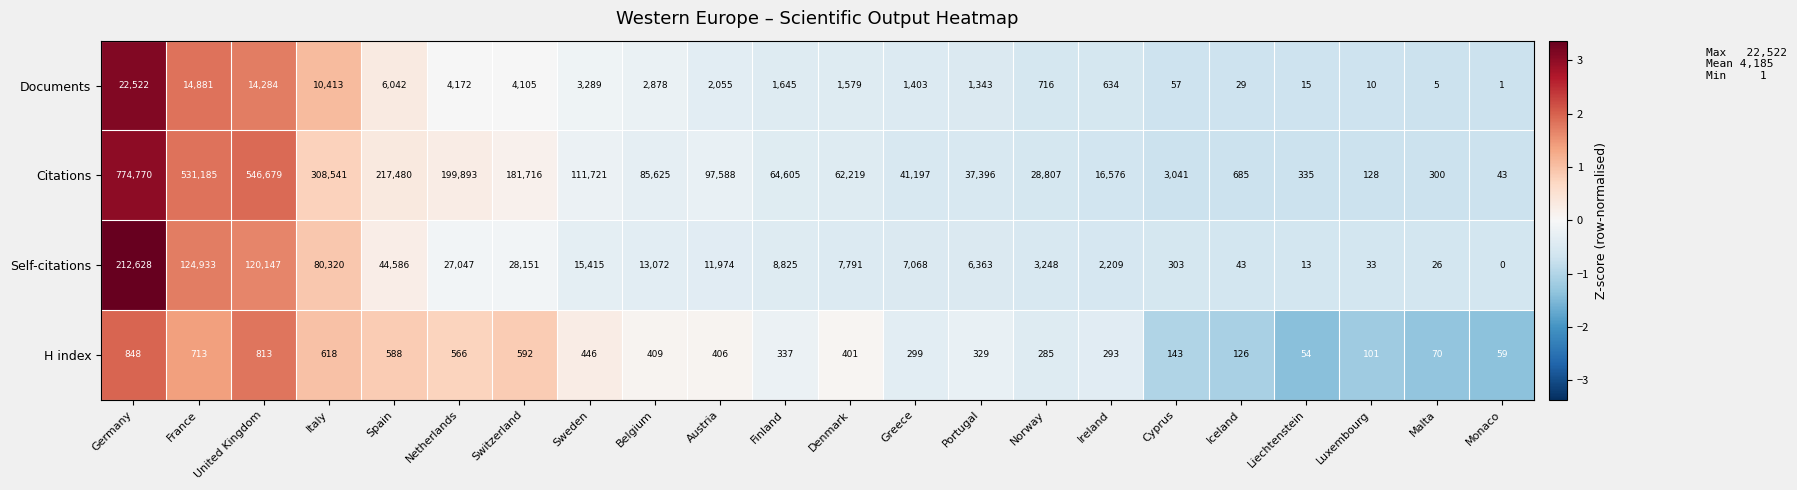

Which series has the largest range (max minus min)?

Citations